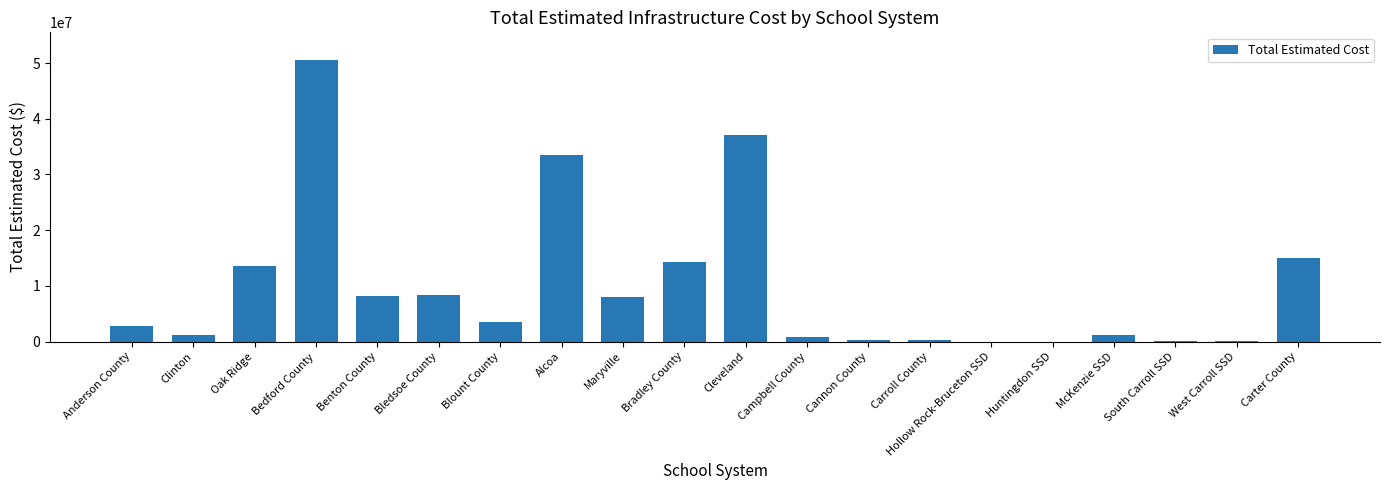

How many distinct data groups are displayed?

1